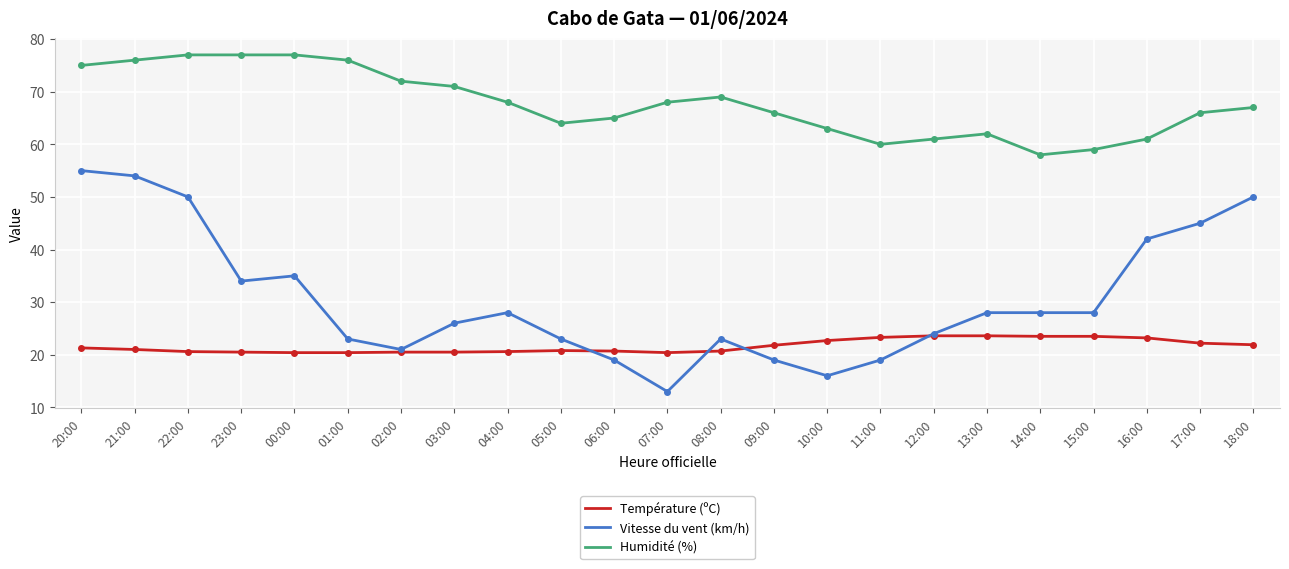

What position from the left is 00:00?

5